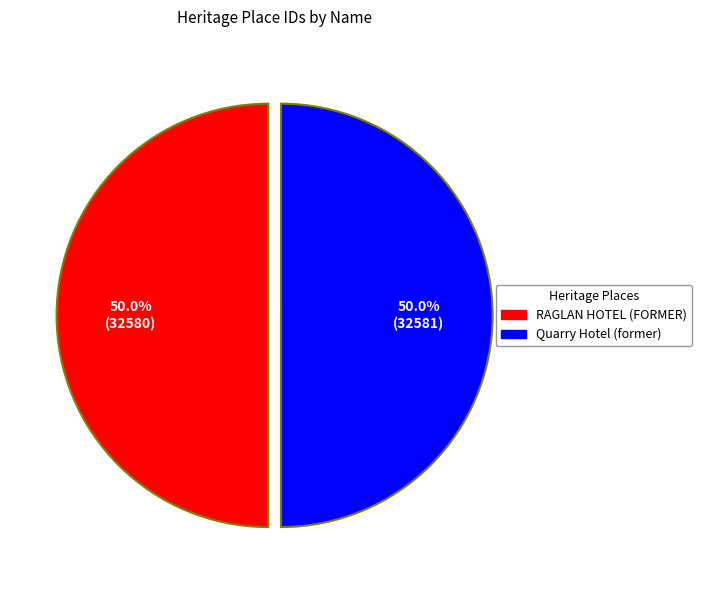

What is the ratio of the value at RAGLAN HOTEL (FORMER) to the value at Quarry Hotel (former)?

1.0